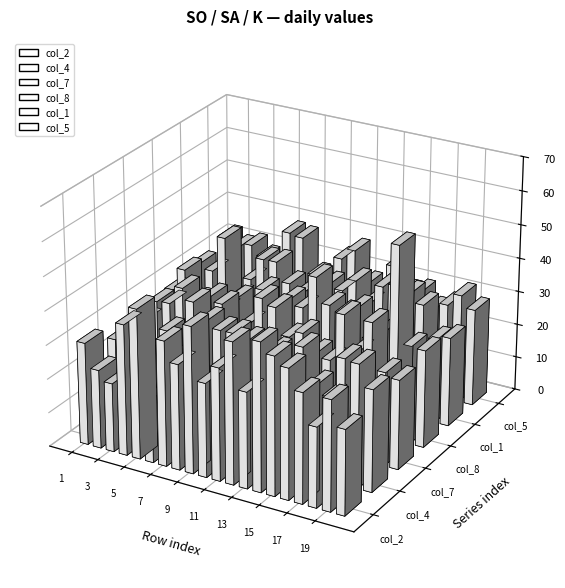

Reading left to right, extract all data points from this chart.

col_2: 30.2	23.2	20.3	38.6	44.1	19.0	36.9	31.1	43.1	27.7	33.2	41.7	28.3	43.7	40.7	38.3	32.4	23.6	32.5	25.1
col_4: 25.2	22.5	22.5	24.0	31.8	25.9	42.2	37.8	35.9	36.0	34.9	30.8	33.9	29.8	37.1	27.2	24.6	36.8	36.3	30.0
col_7: 24.9	31.6	32.0	37.5	23.2	22.5	35.7	23.4	31.8	40.3	38.6	30.9	33.0	28.2	27.1	41.4	31.5	41.1	27.6	26.4
col_8: 28.3	35.3	27.0	29.3	26.0	30.6	23.4	35.0	22.9	34.1	32.6	42.6	35.3	33.8	36.3	28.1	31.3	57.5	29.1	28.8
col_1: 30.7	29.3	40.2	23.3	29.5	36.5	36.7	31.1	29.2	31.6	33.8	32.8	36.7	30.8	36.8	38.1	36.7	34.3	24.9	26.4
col_5: 33.2	31.1	32.5	29.7	28.8	39.0	38.4	28.0	26.3	34.8	38.2	29.1	26.6	36.3	29.4	30.4	26.1	28.4	32.2	28.8